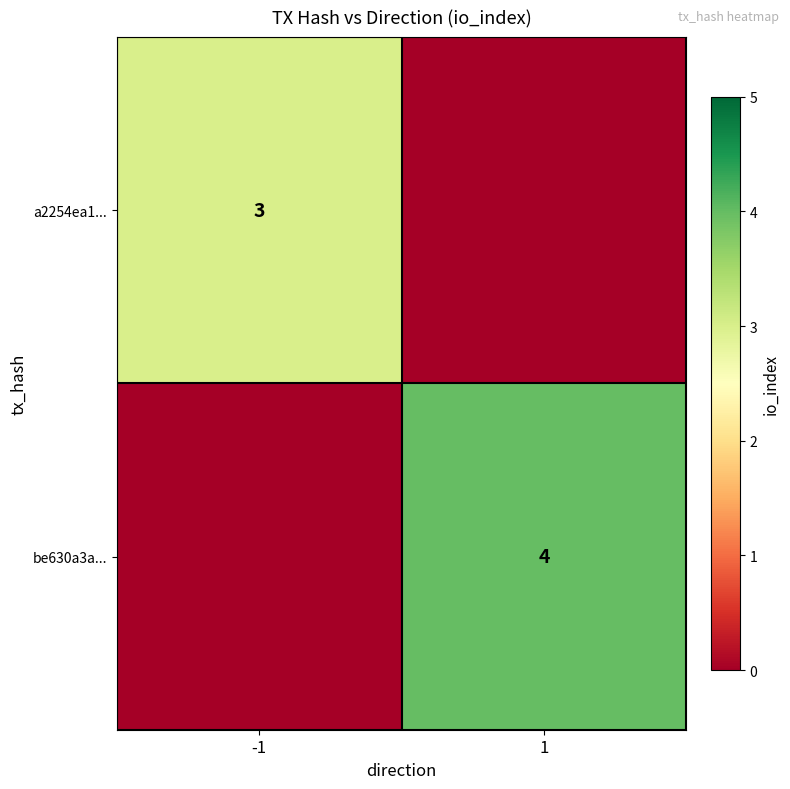

The value of a2254ea1... at -1 is 3. True or false?

True